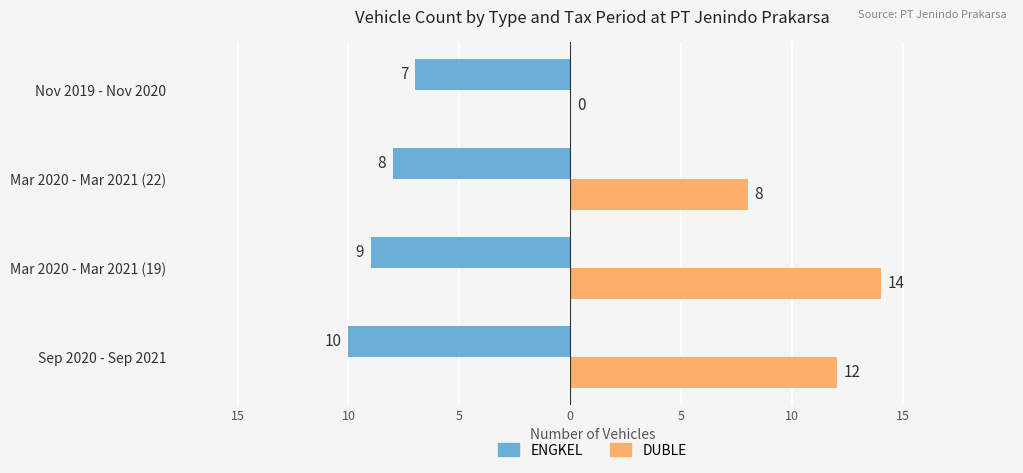

What are all the series names shown in the legend?

ENGKEL, DUBLE